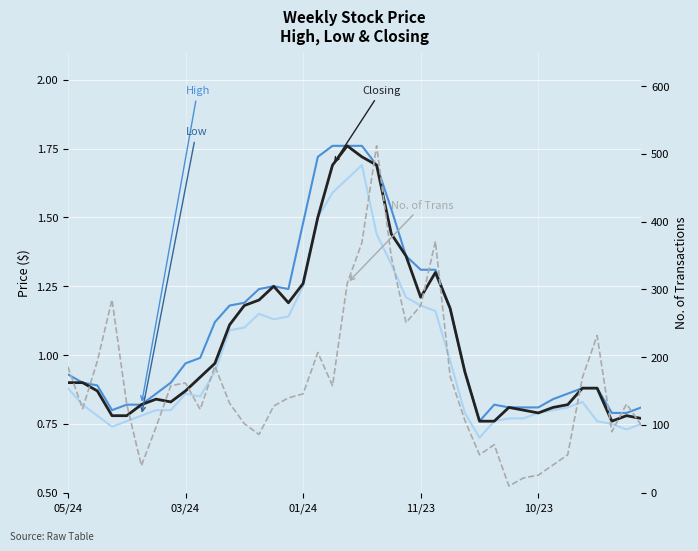

What is the difference between the highest and lowest values at 37?

89.2